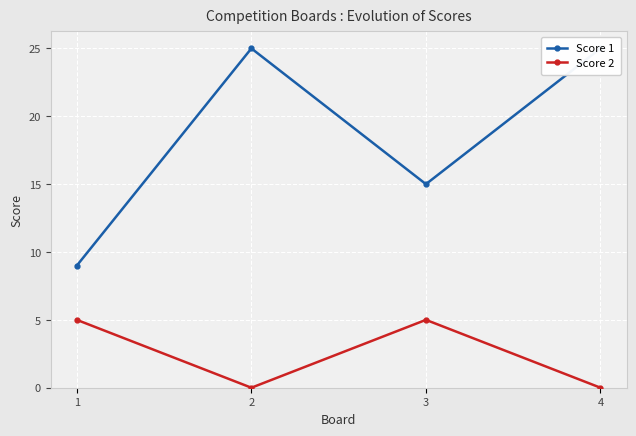

How many lines are shown in the chart?

2